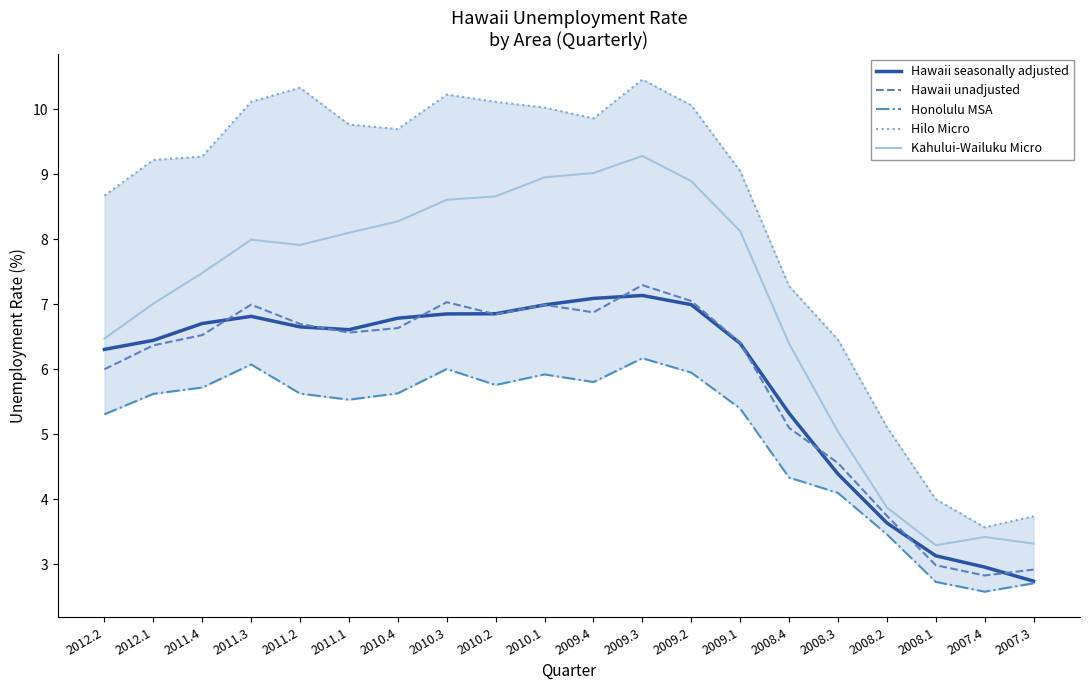

Is this an area chart (filled region under the line)?

No